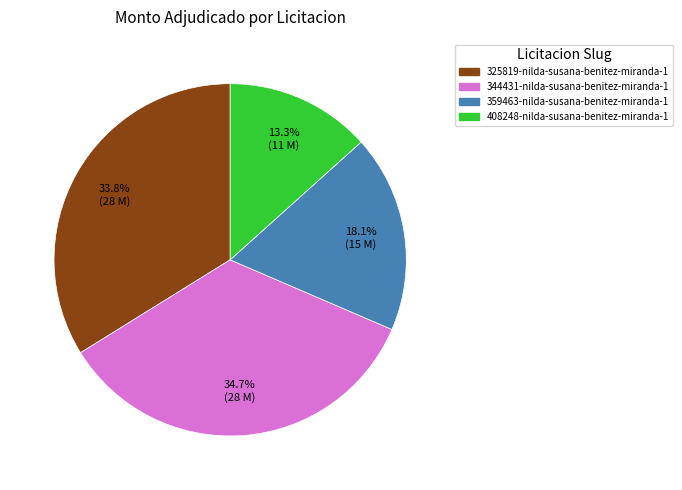

Combined, do 325819-nilda-susana-benitez-miranda-1 and 359463-nilda-susana-benitez-miranda-1 account for over 50%?

Yes